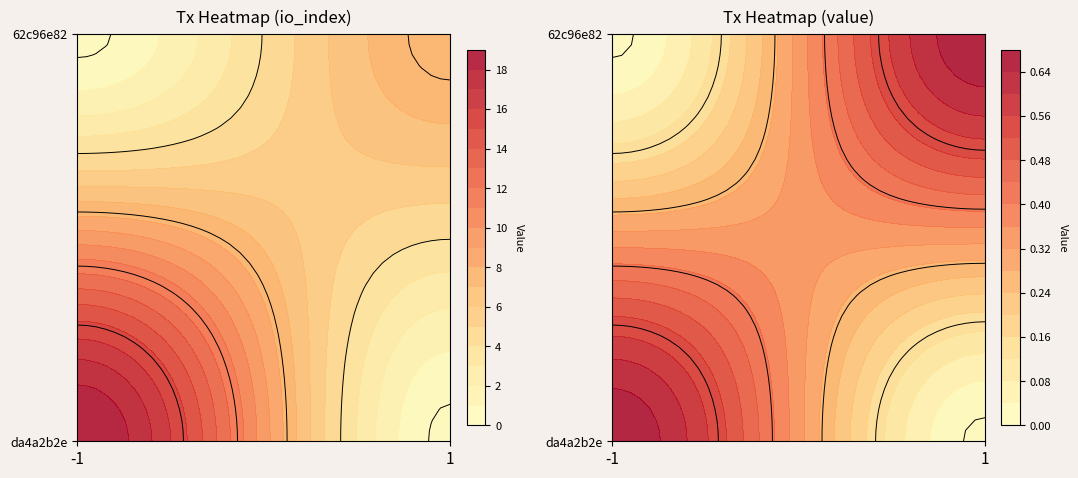

Is the value of 62c96e82 at direction greater than the value of da4a2b2e at io_index?

No